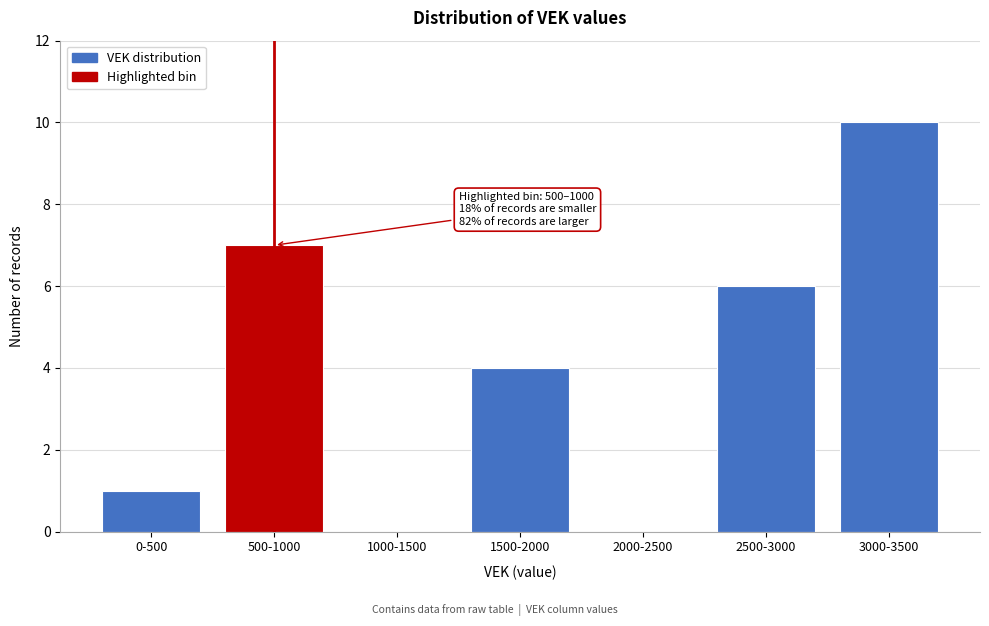

Reading right to left, list all the values displayed in this chart.

3000-3500=10	2500-3000=6	2000-2500=0	1500-2000=4	1000-1500=0	500-1000=7	0-500=1